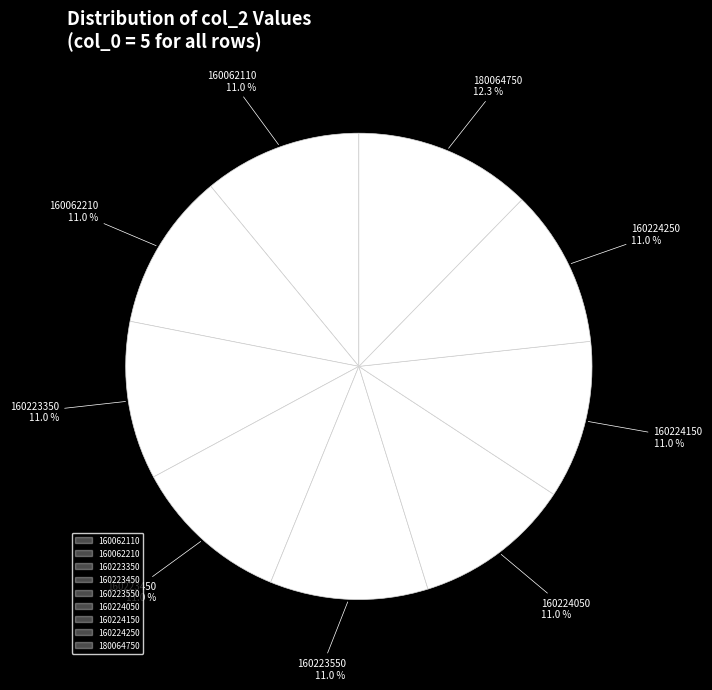

What is the total percentage of 160062210 and 160223550?

21.9%